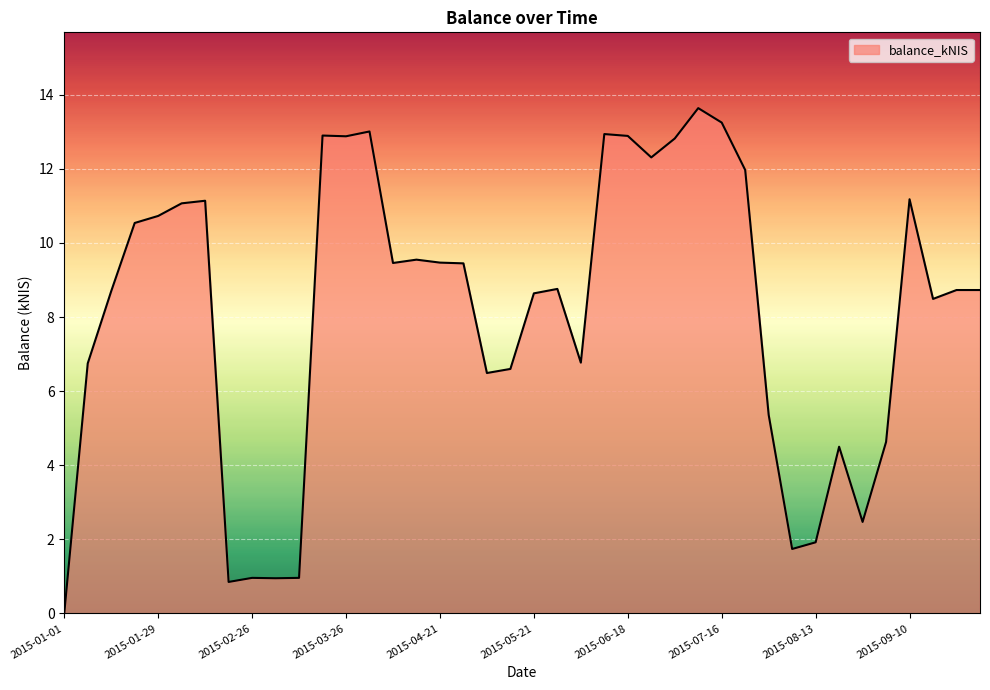

What is the maximum value shown in the chart?

13.6